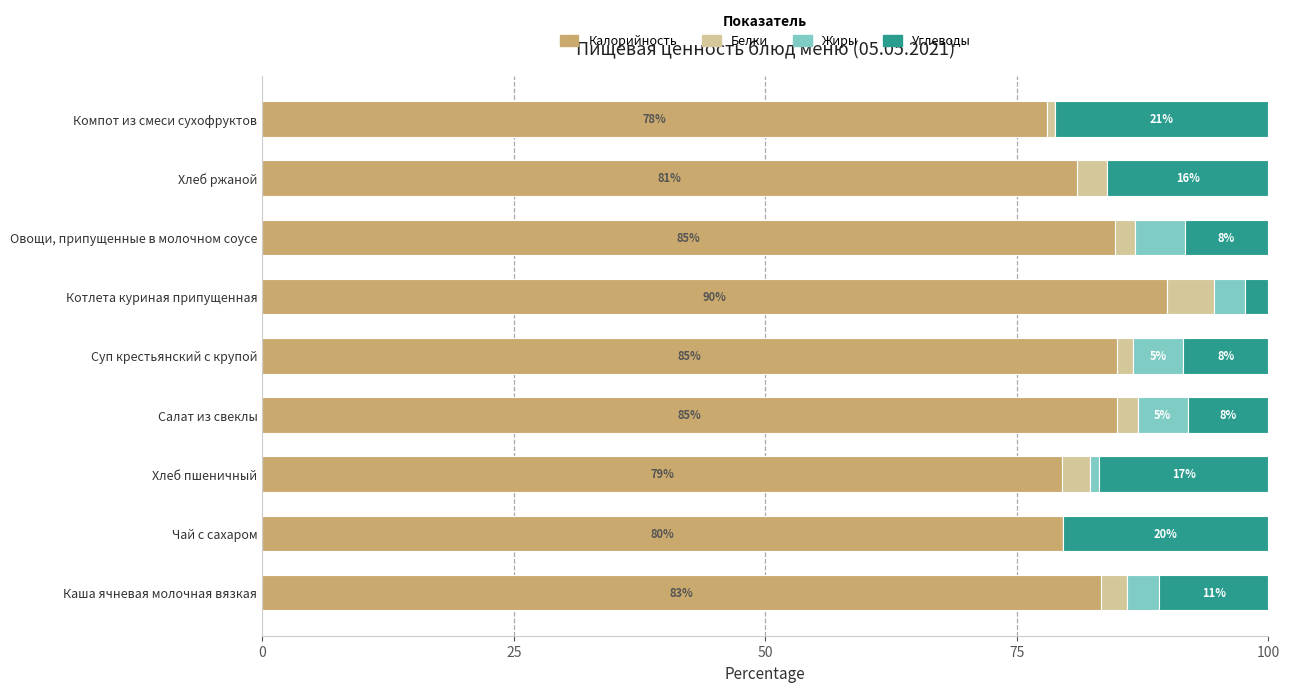

What is the total value across all series at Овощи, припущенные в молочном соусе?

100.0